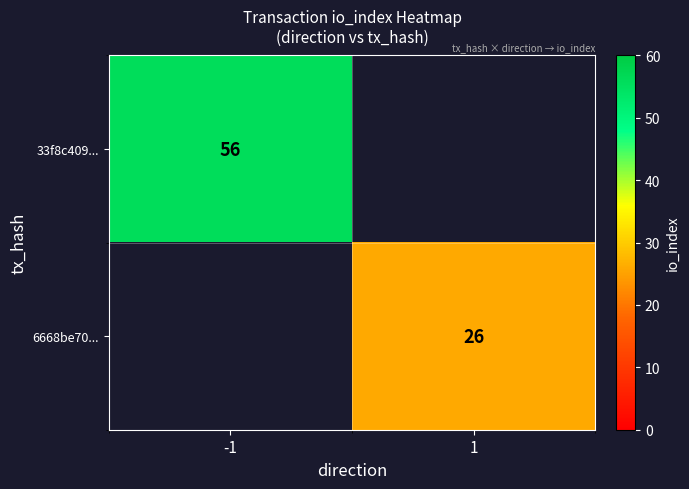

Between 1 and -1, which is larger?

-1